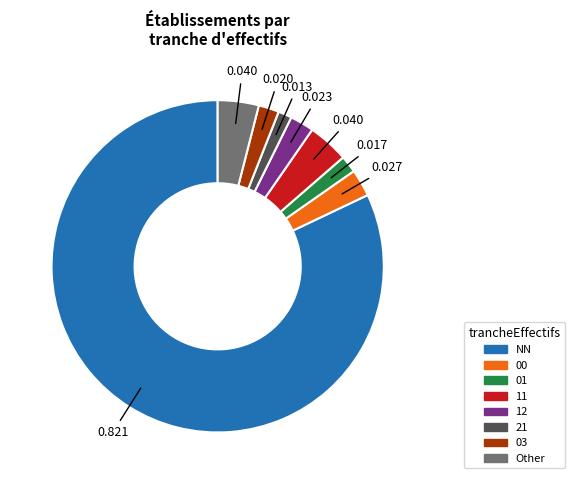

Which category has the biggest portion of the pie?

NN